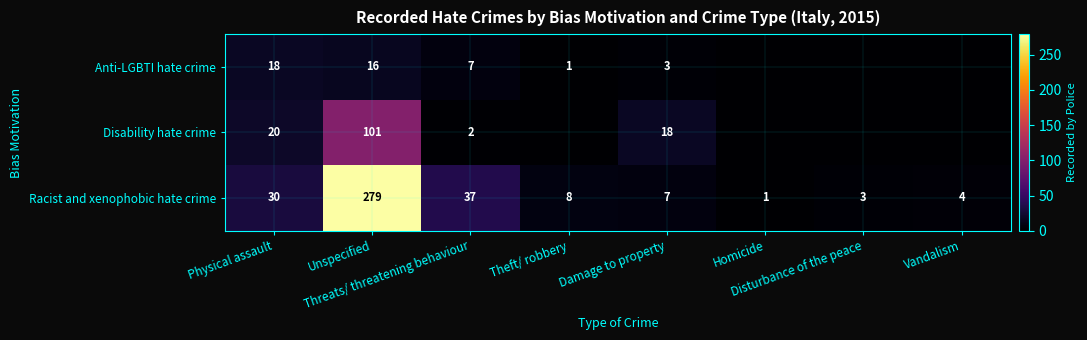

What is the difference between the maximum and minimum values in the Racist and xenophobic hate crime series?

278